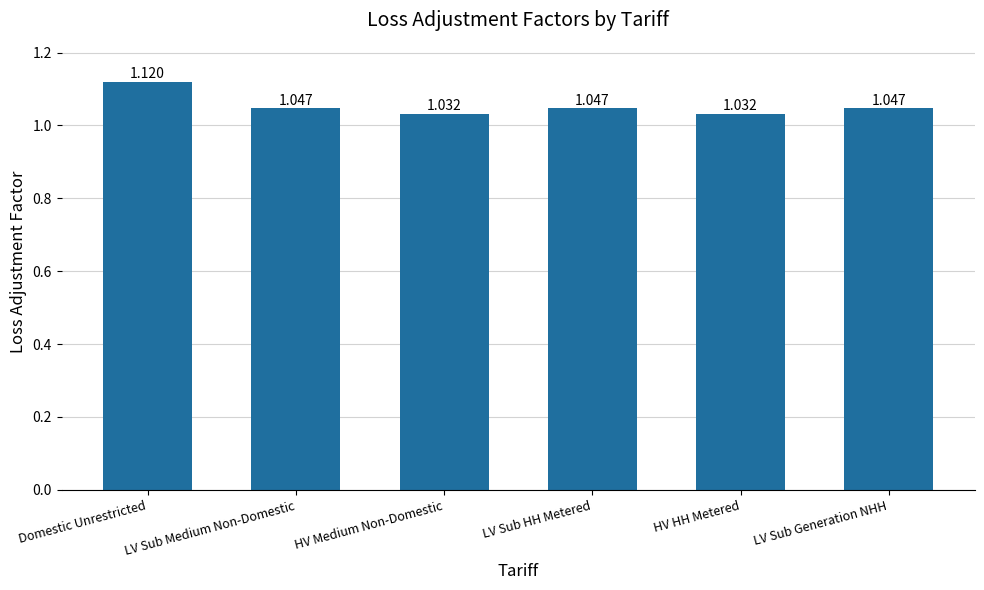

What is the label of the 5th bar from the right?

LV Sub Medium Non-Domestic